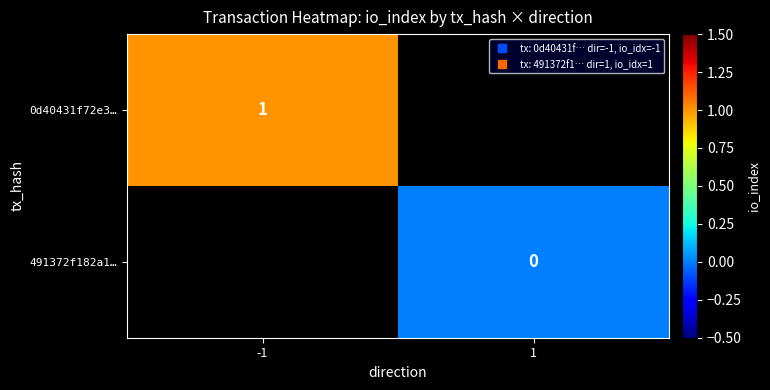

Rank the series by their maximum value, from highest to lowest.

0d40431f72e3…, 491372f182a1…